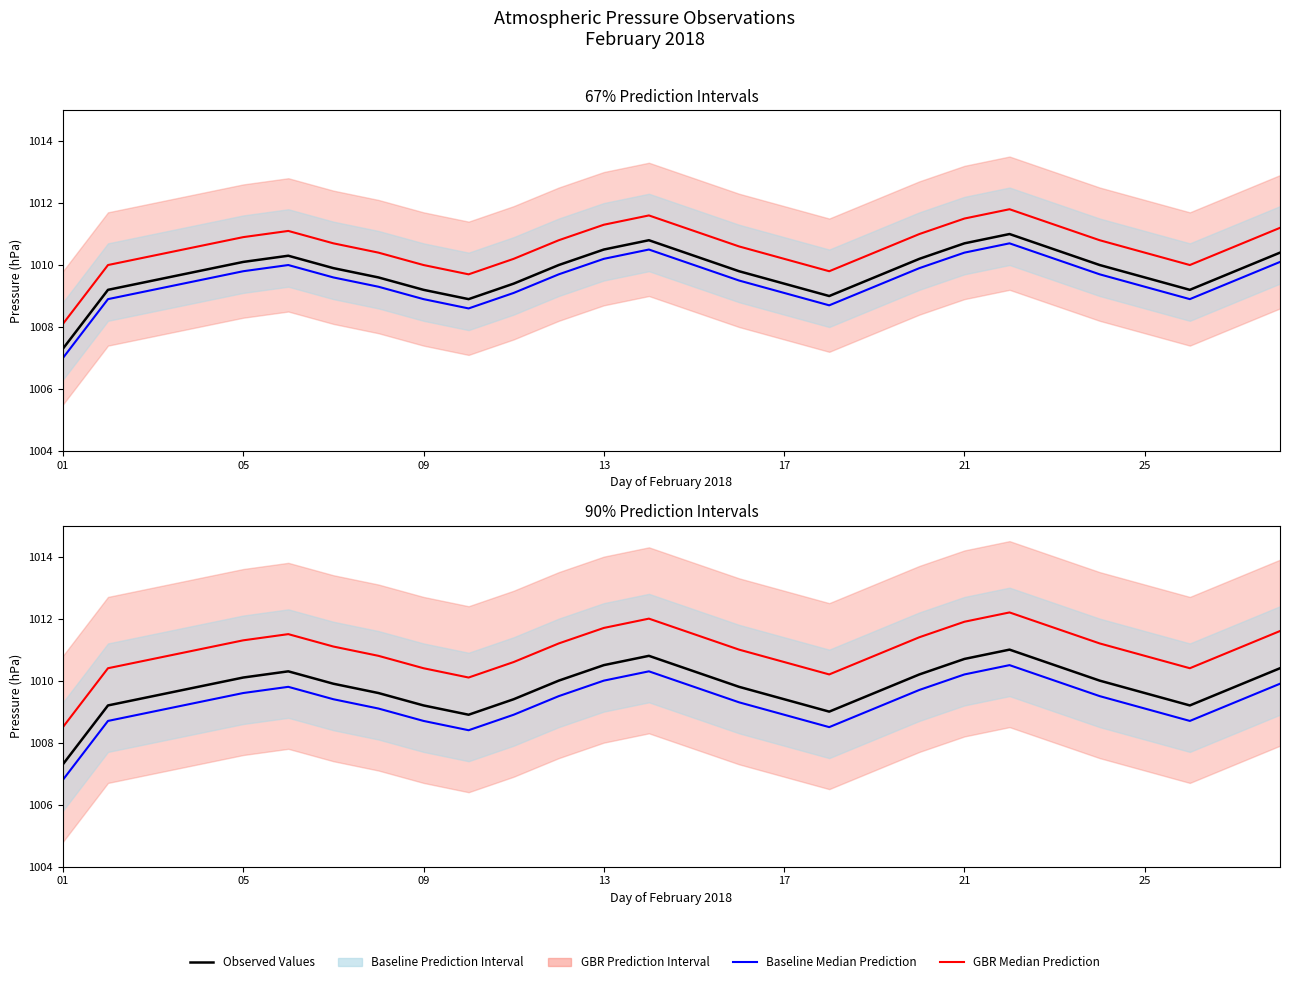

What is the maximum value shown in the chart?

1012.2